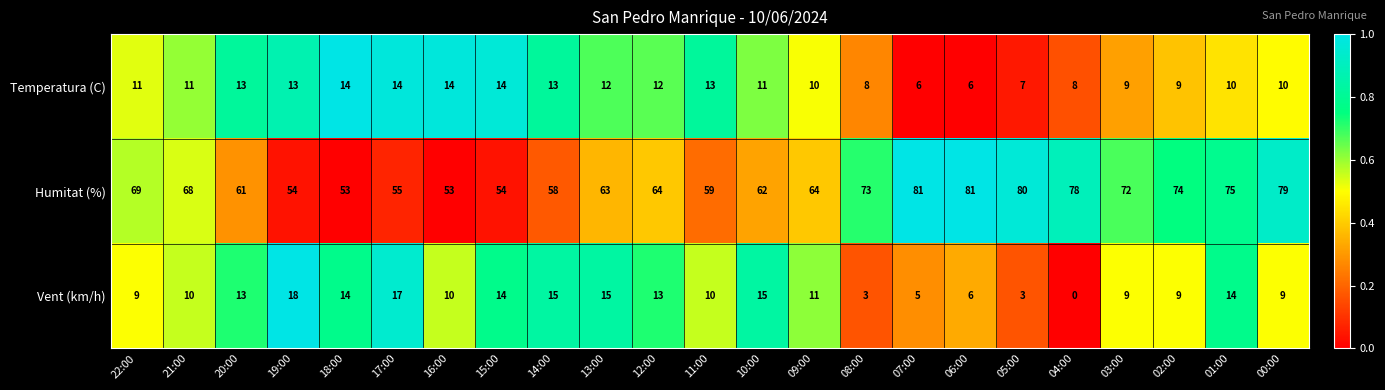

What is the maximum value shown in the chart?

81